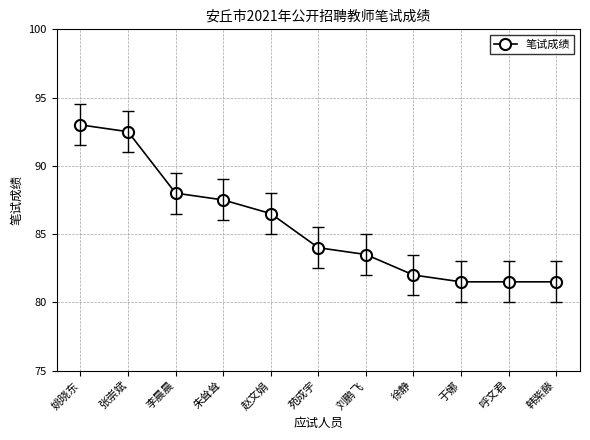

What is the ratio of the value at 徐静 to the value at 姚晓东?

0.9